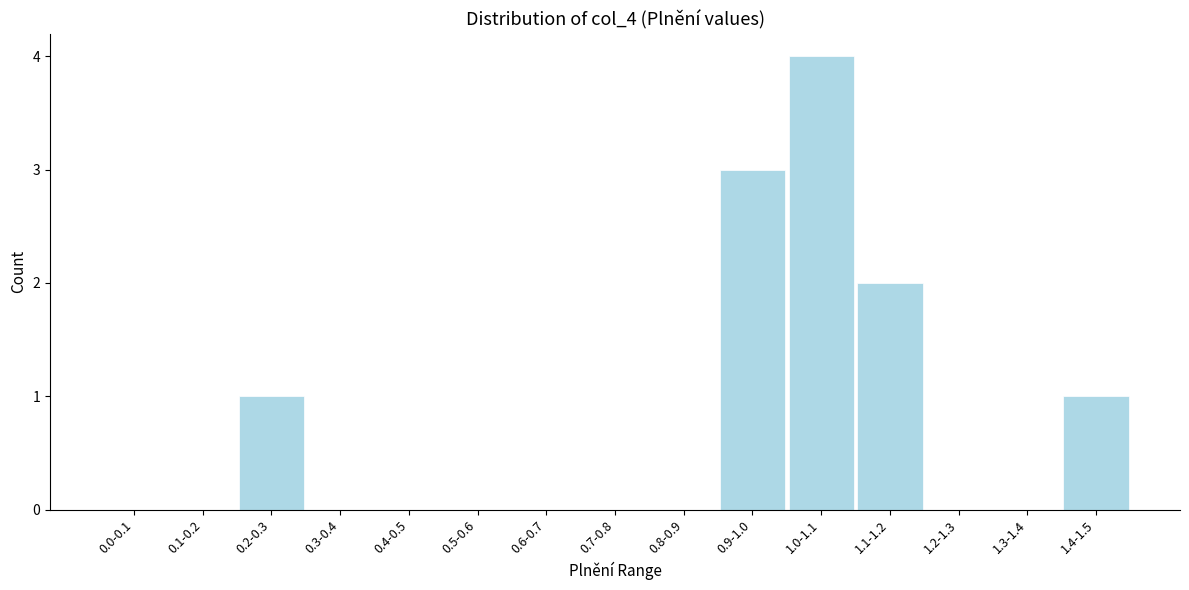

Reading left to right, list all the values displayed in this chart.

0.0-0.1=0	0.1-0.2=0	0.2-0.3=1	0.3-0.4=0	0.4-0.5=0	0.5-0.6=0	0.6-0.7=0	0.7-0.8=0	0.8-0.9=0	0.9-1.0=3	1.0-1.1=4	1.1-1.2=2	1.2-1.3=0	1.3-1.4=0	1.4-1.5=1